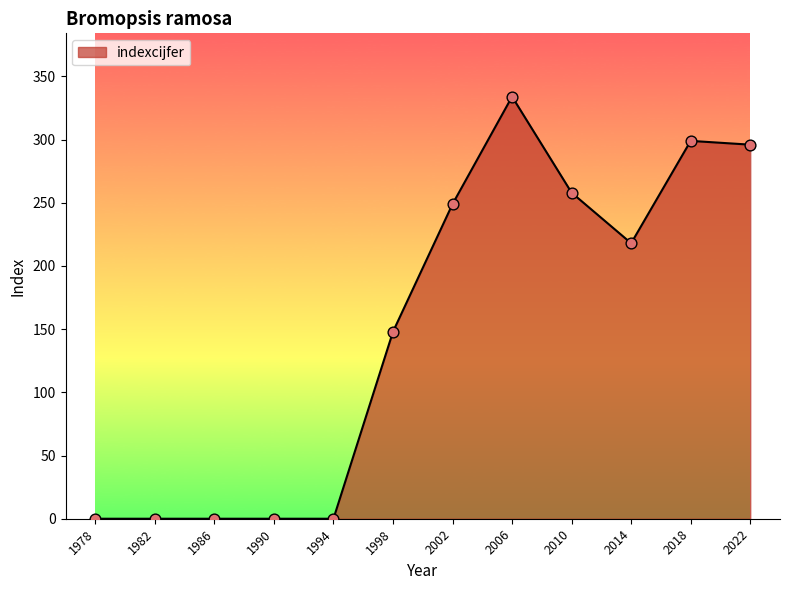

What is the change in value from 2018 to 2022?

-3